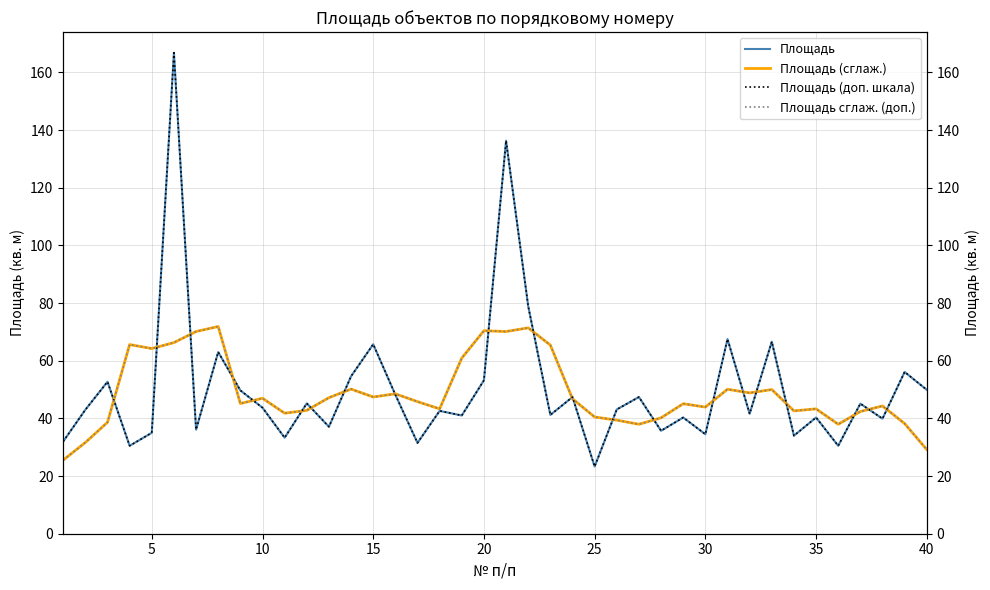

How many lines are shown in the chart?

4